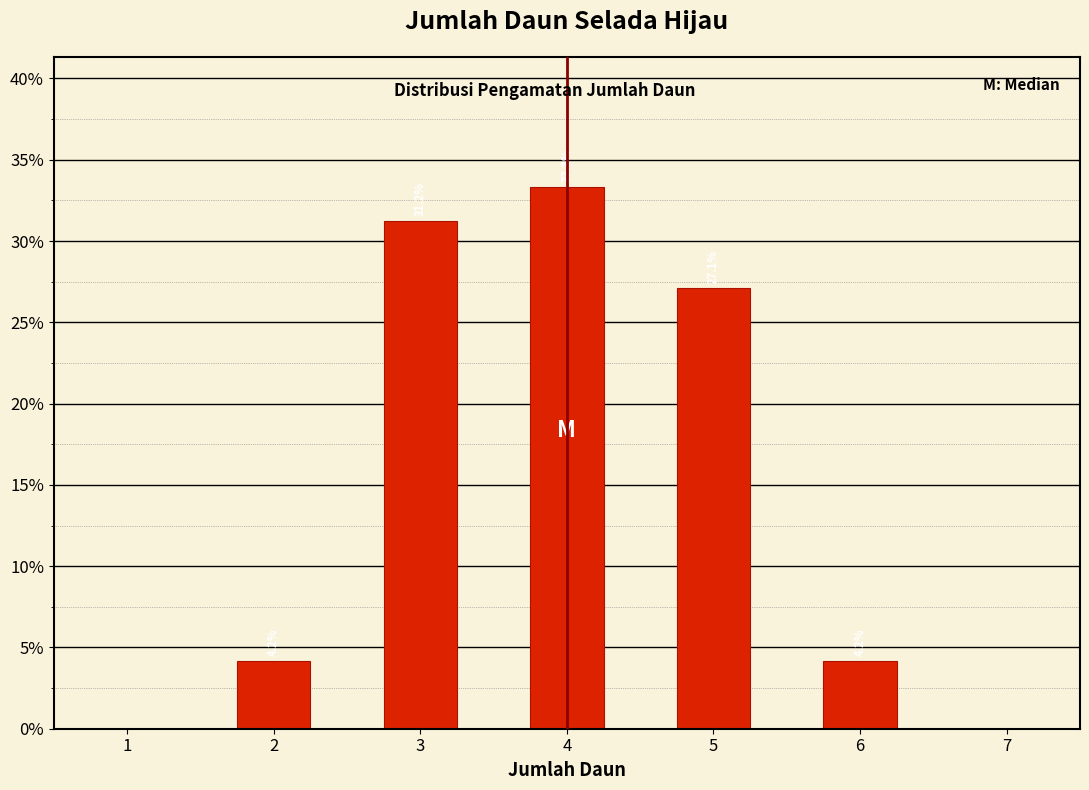

What is the change in value from 2 to 5?

+22.9